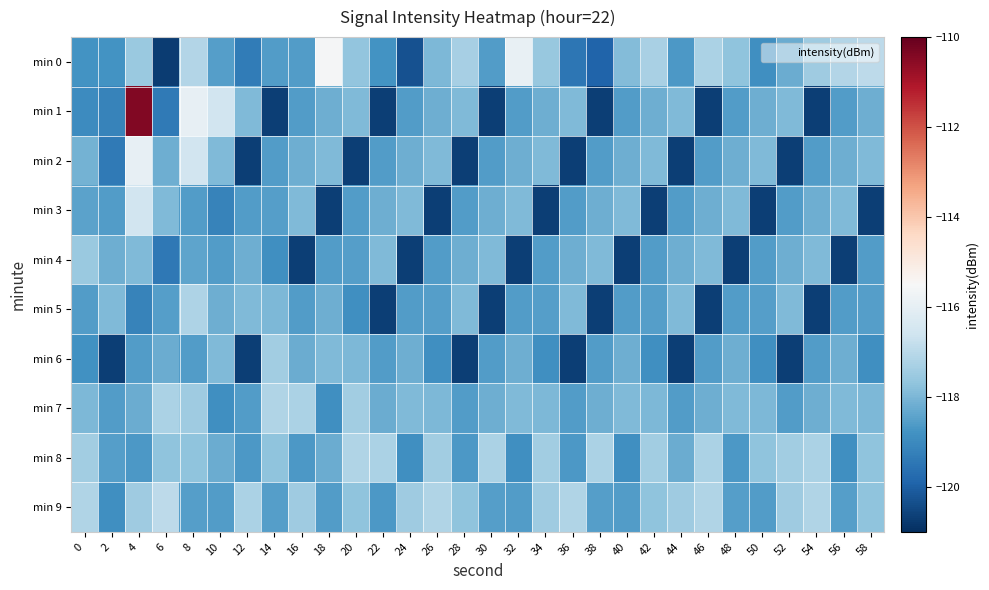

Reading left to right, list all the values displayed in this chart.

min 0: 0=-118.8	2=-118.8	4=-117.6	6=-120.7	8=-117.1	10=-118.5	12=-119.3	14=-118.6	16=-118.6	18=-115.6	20=-117.7	22=-118.8	24=-120.3	26=-118.0	28=-117.3	30=-118.6	32=-115.9	34=-117.6	36=-119.5	38=-119.9	40=-117.9	42=-117.3	44=-118.7	46=-117.3	48=-117.7	50=-118.9	52=-118.2	54=-117.5	56=-117.1	58=-117.0
min 1: 0=-119.0	2=-119.2	4=-110.4	6=-119.4	8=-116.0	10=-116.6	12=-117.9	14=-120.7	16=-118.6	18=-118.2	20=-117.9	22=-120.7	24=-118.6	26=-118.2	28=-117.9	30=-120.7	32=-118.6	34=-118.2	36=-117.9	38=-120.7	40=-118.6	42=-118.2	44=-117.9	46=-120.7	48=-118.6	50=-118.2	52=-117.9	54=-120.7	56=-118.6	58=-118.2
min 2: 0=-118.1	2=-119.4	4=-116.0	6=-118.2	8=-116.6	10=-117.9	12=-120.7	14=-118.6	16=-118.2	18=-117.9	20=-120.7	22=-118.6	24=-118.2	26=-117.9	28=-120.7	30=-118.6	32=-118.2	34=-117.9	36=-120.7	38=-118.6	40=-118.2	42=-117.9	44=-120.7	46=-118.6	48=-118.2	50=-117.9	52=-120.7	54=-118.6	56=-118.2	58=-117.9
min 3: 0=-118.4	2=-118.6	4=-116.6	6=-117.9	8=-118.6	10=-119.2	12=-118.6	14=-118.5	16=-117.9	18=-120.7	20=-118.6	22=-118.2	24=-117.9	26=-120.7	28=-118.6	30=-118.2	32=-117.9	34=-120.7	36=-118.6	38=-118.2	40=-117.9	42=-120.7	44=-118.6	46=-118.2	48=-117.9	50=-120.7	52=-118.6	54=-118.2	56=-117.9	58=-120.7
min 4: 0=-117.6	2=-118.2	4=-117.9	6=-119.4	8=-118.4	10=-118.6	12=-118.2	14=-118.9	16=-120.7	18=-118.6	20=-118.5	22=-117.9	24=-120.7	26=-118.6	28=-118.2	30=-117.9	32=-120.7	34=-118.6	36=-118.2	38=-117.9	40=-120.7	42=-118.6	44=-118.2	46=-117.9	48=-120.7	50=-118.6	52=-118.2	54=-117.9	56=-120.7	58=-118.6
min 5: 0=-118.6	2=-117.9	4=-119.2	6=-118.5	8=-117.2	10=-118.2	12=-117.9	14=-118.0	16=-118.6	18=-118.2	20=-118.9	22=-120.7	24=-118.6	26=-118.5	28=-117.9	30=-120.7	32=-118.6	34=-118.5	36=-117.9	38=-120.7	40=-118.6	42=-118.5	44=-117.9	46=-120.7	48=-118.6	50=-118.5	52=-117.9	54=-120.7	56=-118.6	58=-118.5
min 6: 0=-118.8	2=-120.7	4=-118.6	6=-118.2	8=-118.6	10=-117.9	12=-120.7	14=-117.4	16=-118.2	18=-117.9	20=-118.0	22=-118.6	24=-118.2	26=-118.9	28=-120.7	30=-118.6	32=-118.2	34=-118.9	36=-120.7	38=-118.6	40=-118.2	42=-118.9	44=-120.7	46=-118.6	48=-118.2	50=-118.9	52=-120.7	54=-118.6	56=-118.2	58=-118.9
min 7: 0=-118.0	2=-118.6	4=-118.2	6=-117.3	8=-117.5	10=-118.9	12=-118.6	14=-117.2	16=-117.3	18=-118.9	20=-117.4	22=-118.2	24=-117.9	26=-118.0	28=-118.6	30=-118.2	32=-117.9	34=-118.0	36=-118.6	38=-118.2	40=-117.9	42=-118.0	44=-118.6	46=-118.2	48=-117.9	50=-118.0	52=-118.6	54=-118.2	56=-117.9	58=-118.0
min 8: 0=-117.4	2=-118.5	4=-118.7	6=-117.7	8=-117.7	10=-118.2	12=-118.7	14=-117.7	16=-118.7	18=-118.2	20=-117.2	22=-117.3	24=-118.9	26=-117.4	28=-118.7	30=-117.3	32=-118.9	34=-117.4	36=-118.7	38=-117.3	40=-118.9	42=-117.4	44=-118.2	46=-117.3	48=-118.7	50=-117.7	52=-117.4	54=-117.3	56=-118.9	58=-117.7
min 9: 0=-117.2	2=-118.9	4=-117.5	6=-117.0	8=-118.5	10=-118.6	12=-117.3	14=-118.5	16=-117.5	18=-118.6	20=-117.7	22=-118.7	24=-117.5	26=-117.2	28=-117.7	30=-118.5	32=-118.6	34=-117.5	36=-117.2	38=-118.5	40=-118.6	42=-117.7	44=-117.5	46=-117.2	48=-118.5	50=-118.6	52=-117.5	54=-117.2	56=-118.5	58=-117.7